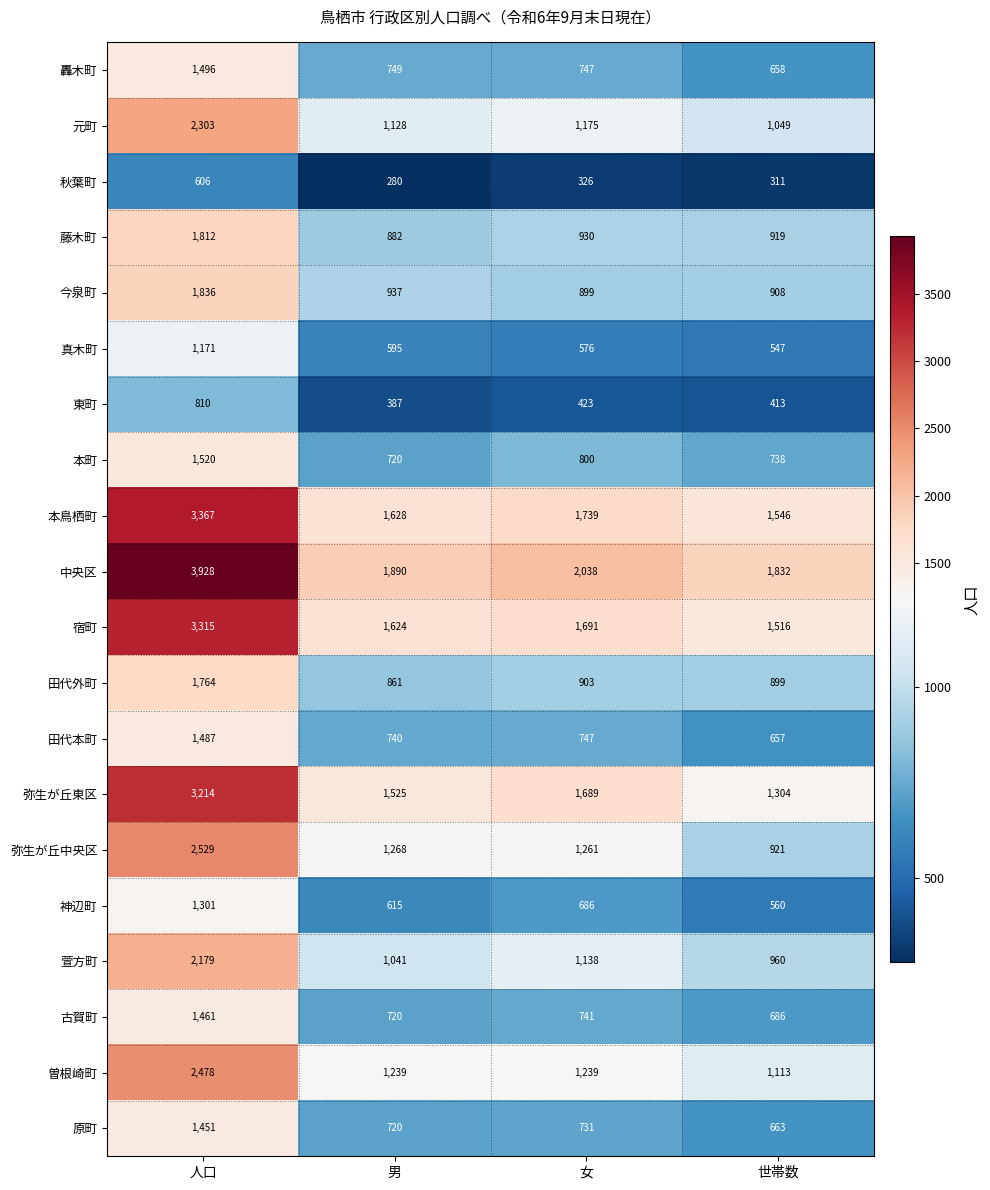

What is the total value across all series at 女?

20479